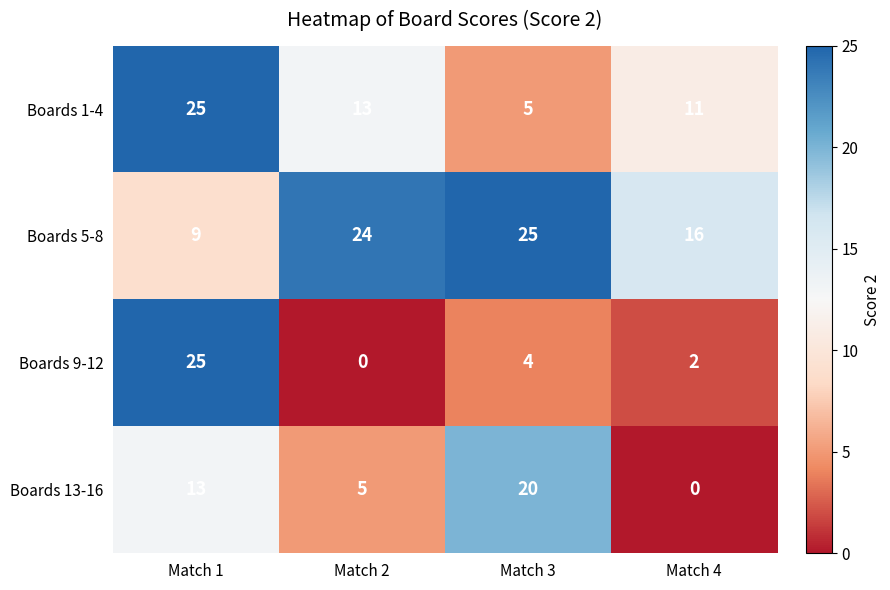

Which series has the widest spread of values?

Boards 9-12